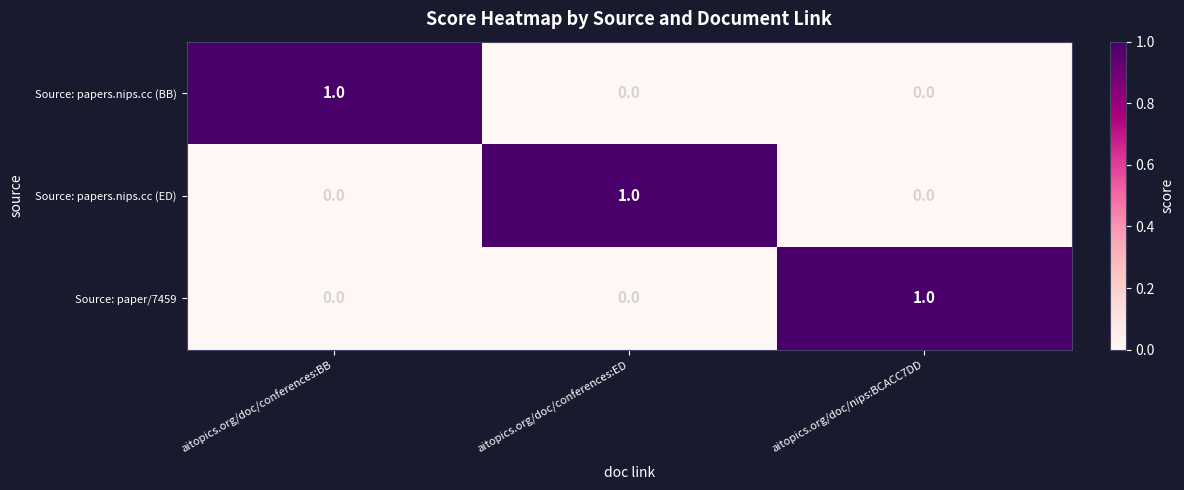

Reading left to right, list all the values displayed in this chart.

Source: papers.nips.cc (BB): 1	0	0
Source: papers.nips.cc (ED): 0	1	0
Source: paper/7459: 0	0	1